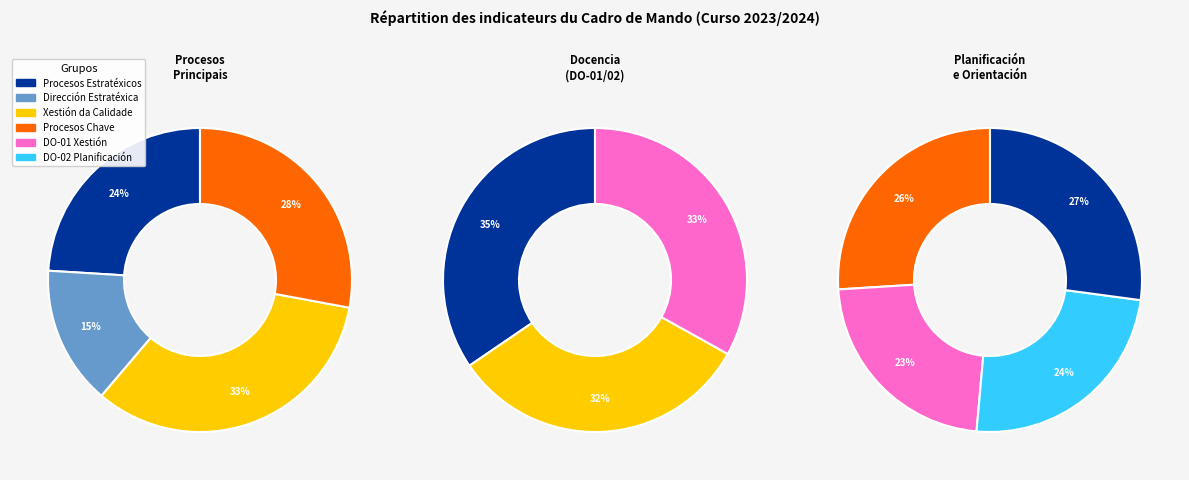

Which category has the biggest portion of the pie?

Xestión da Calidade